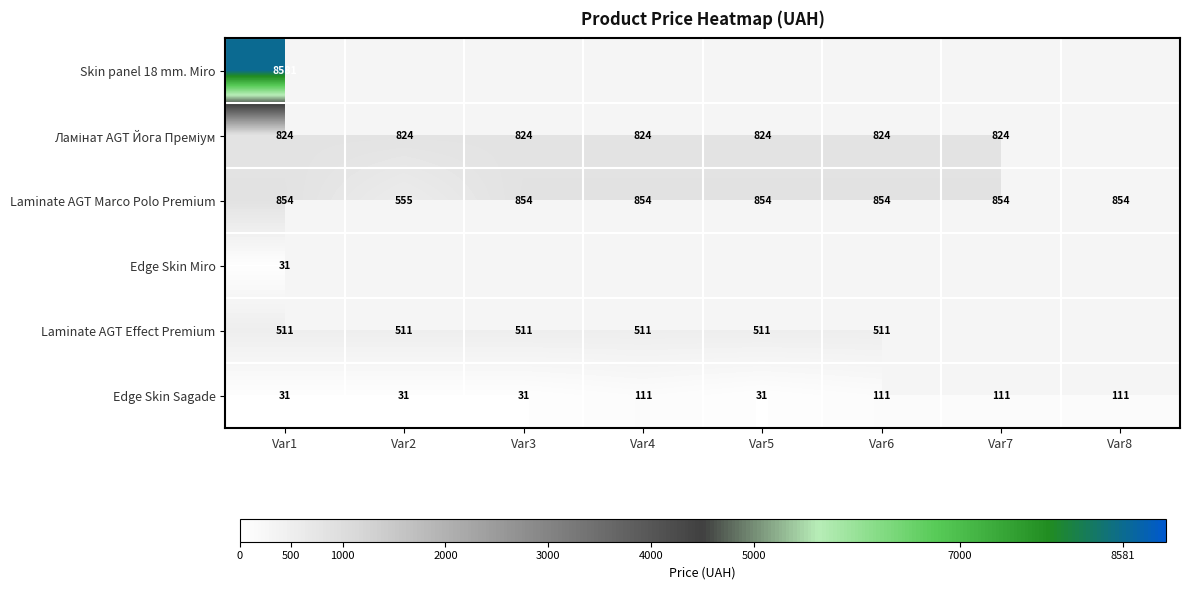

The value of Laminate AGT Effect Premium at Var5 is 754. True or false?

False